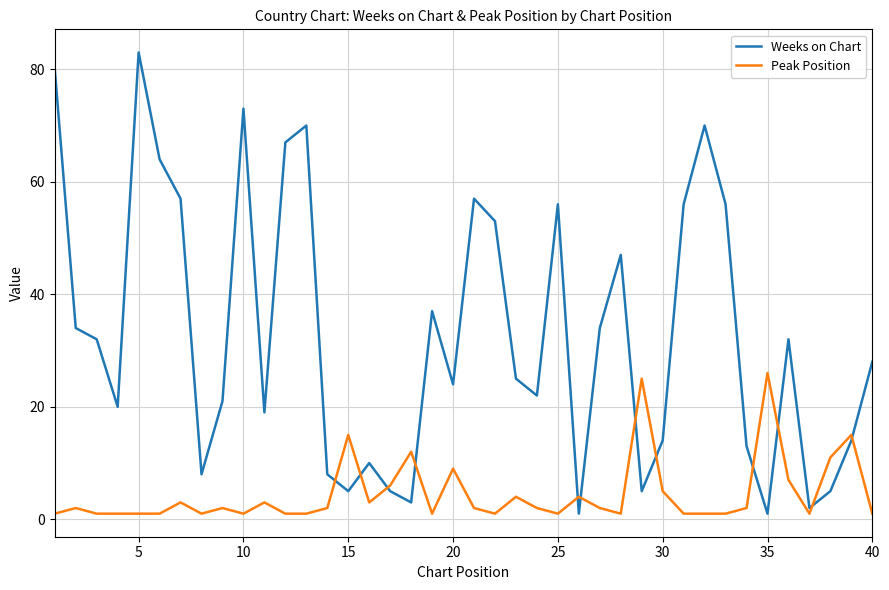

Which series has the widest spread of values?

Weeks on Chart